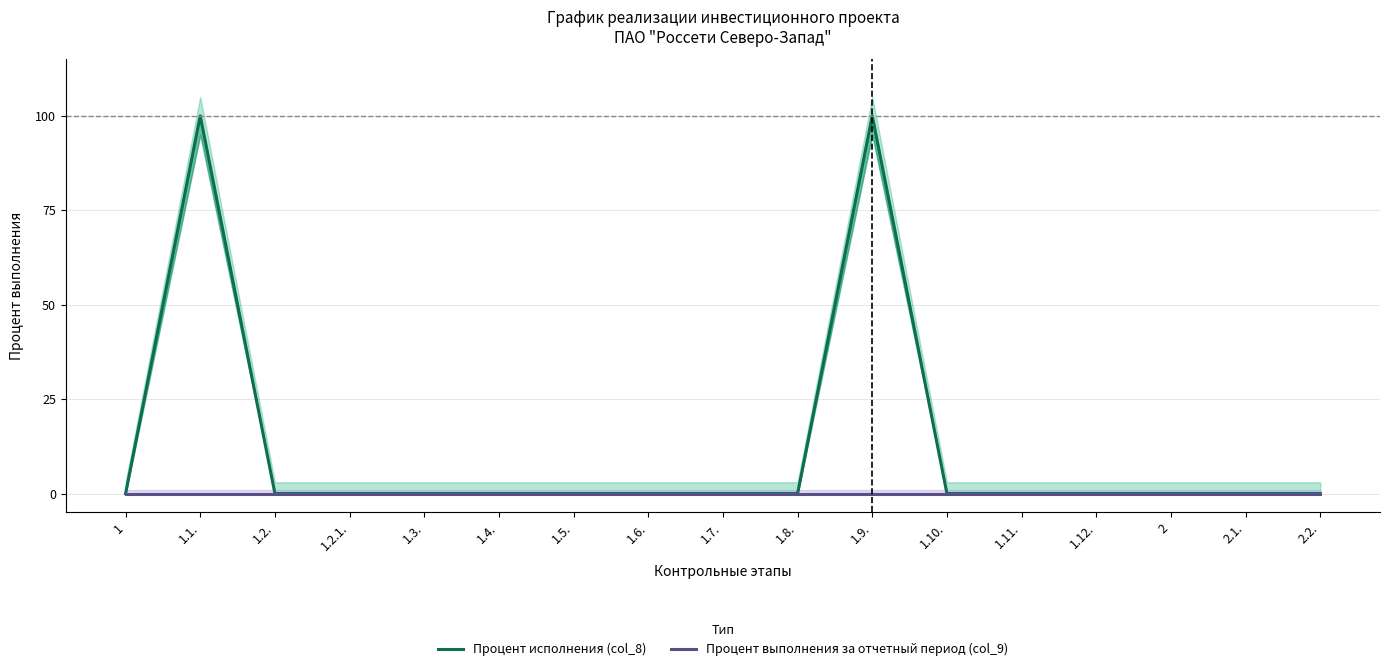

Which series has the largest total across all categories?

Процент исполнения (col_8)